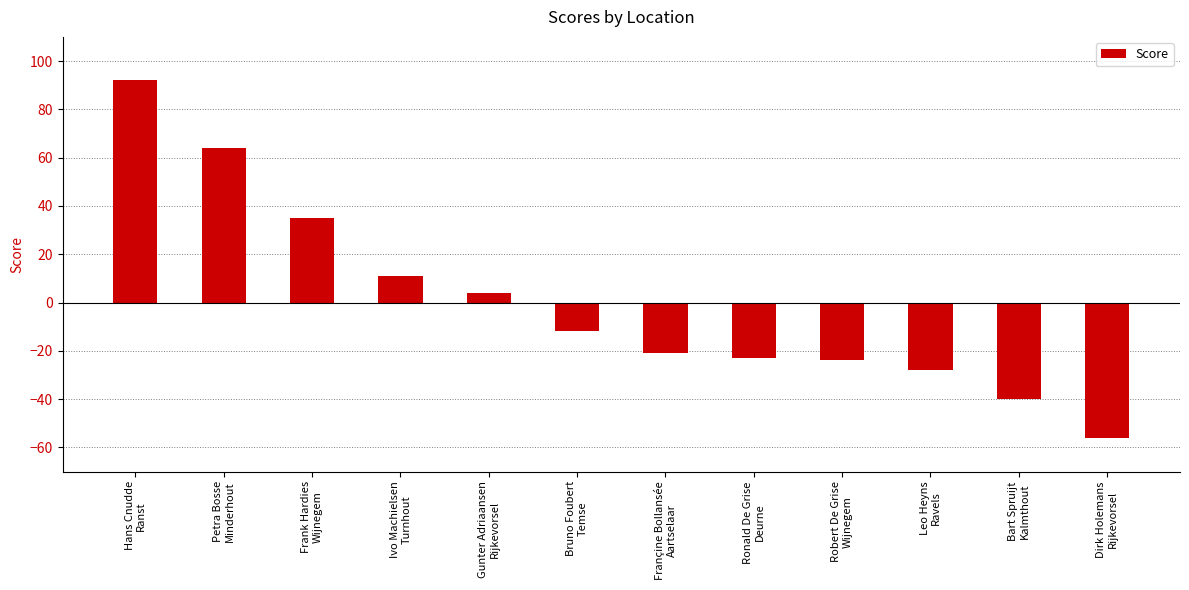

How many categories are shown in the chart?

12